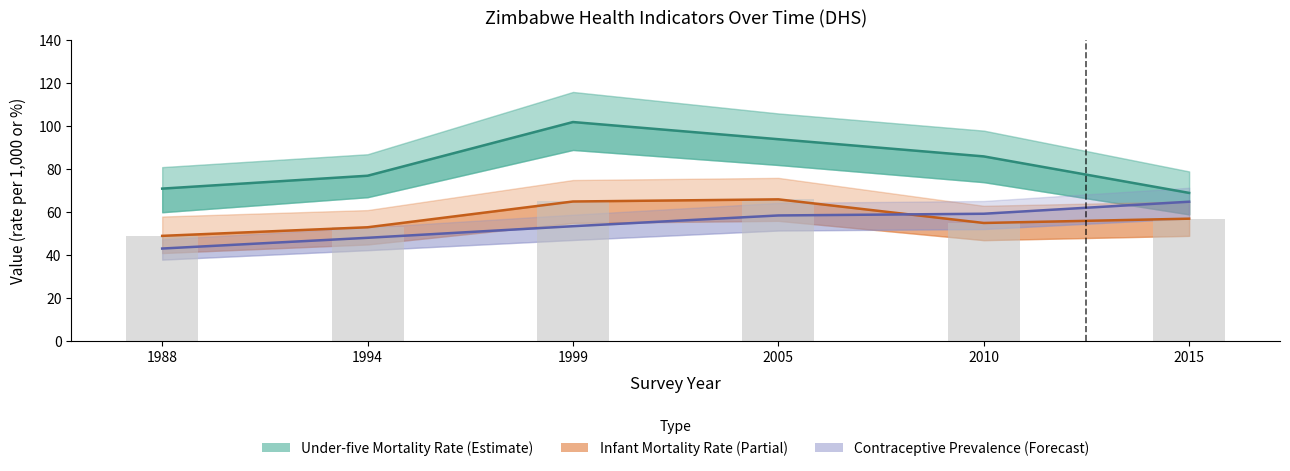

The Infant Mortality Rate series shows 49.0 at 1988. True or false?

True